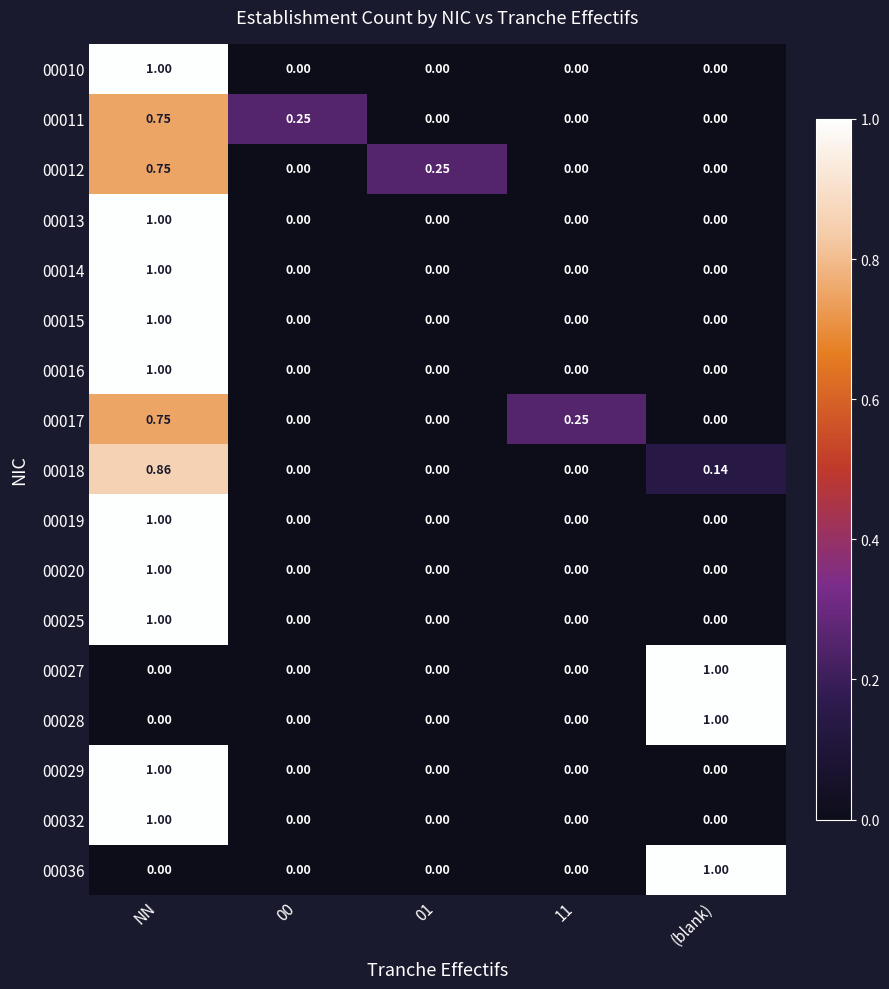

What is the total value across all series at NN?

13.1